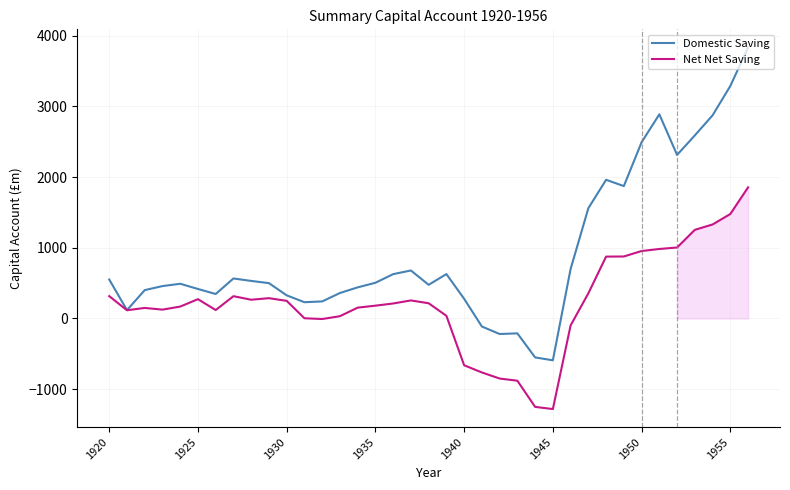

List the series in order of their peak value, highest first.

Domestic Saving, Net Net Saving